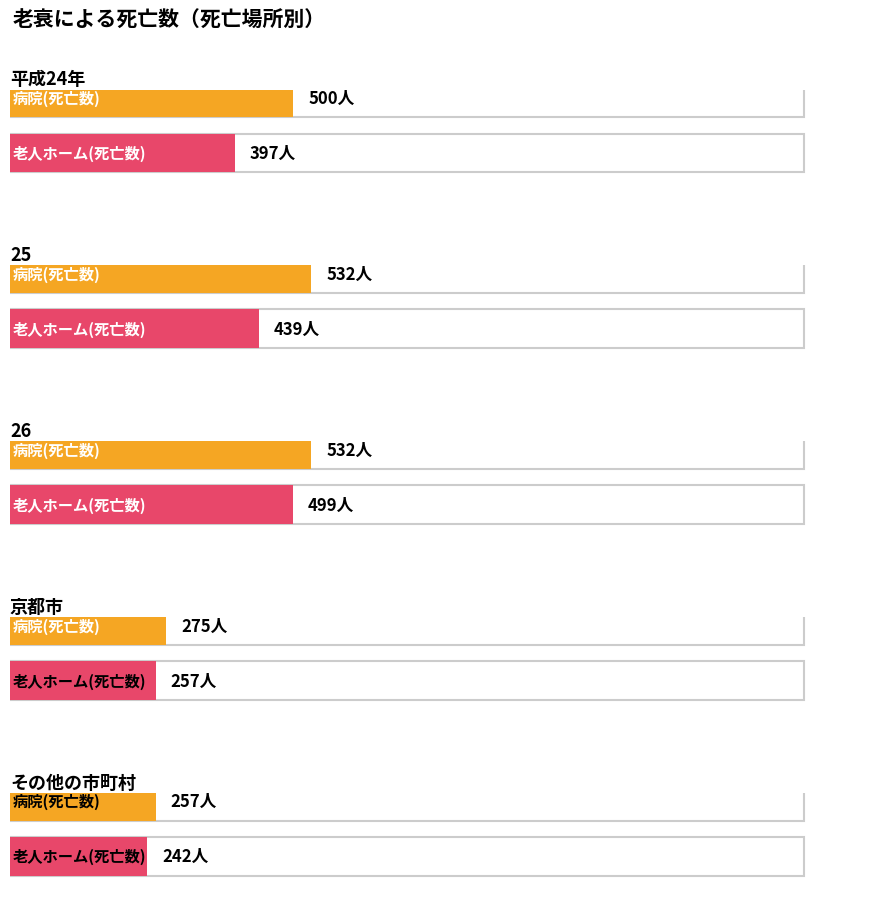

Count the number of categories in the chart.

5